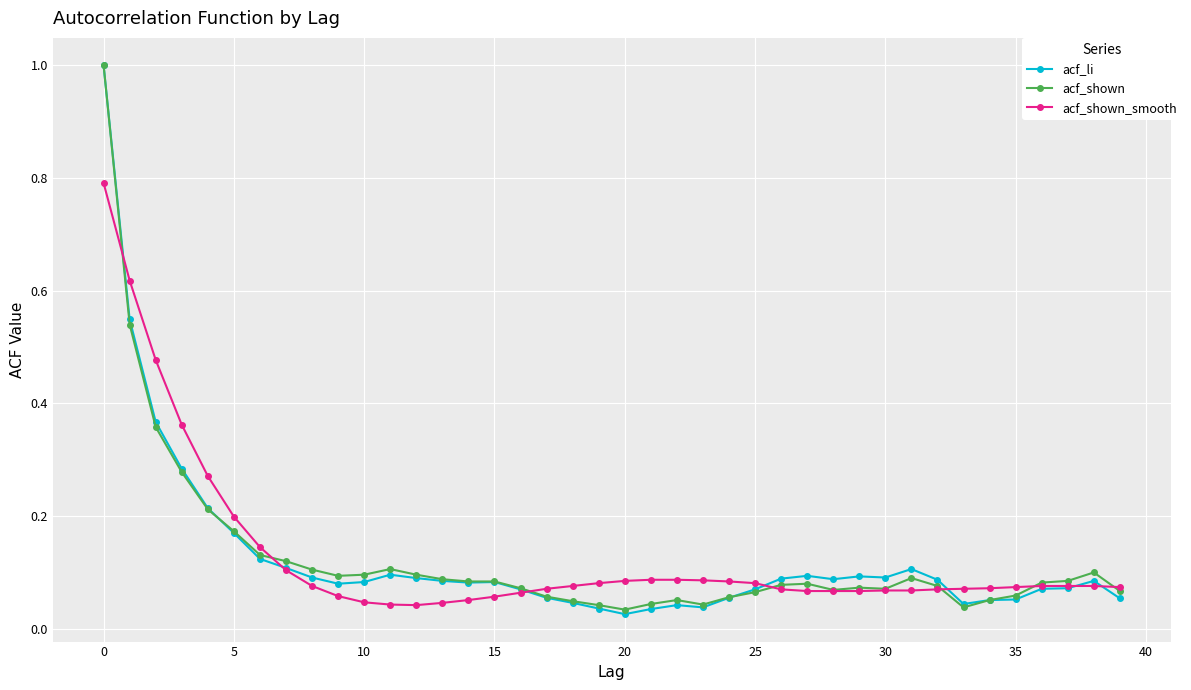

What is the greatest value displayed?

1.0